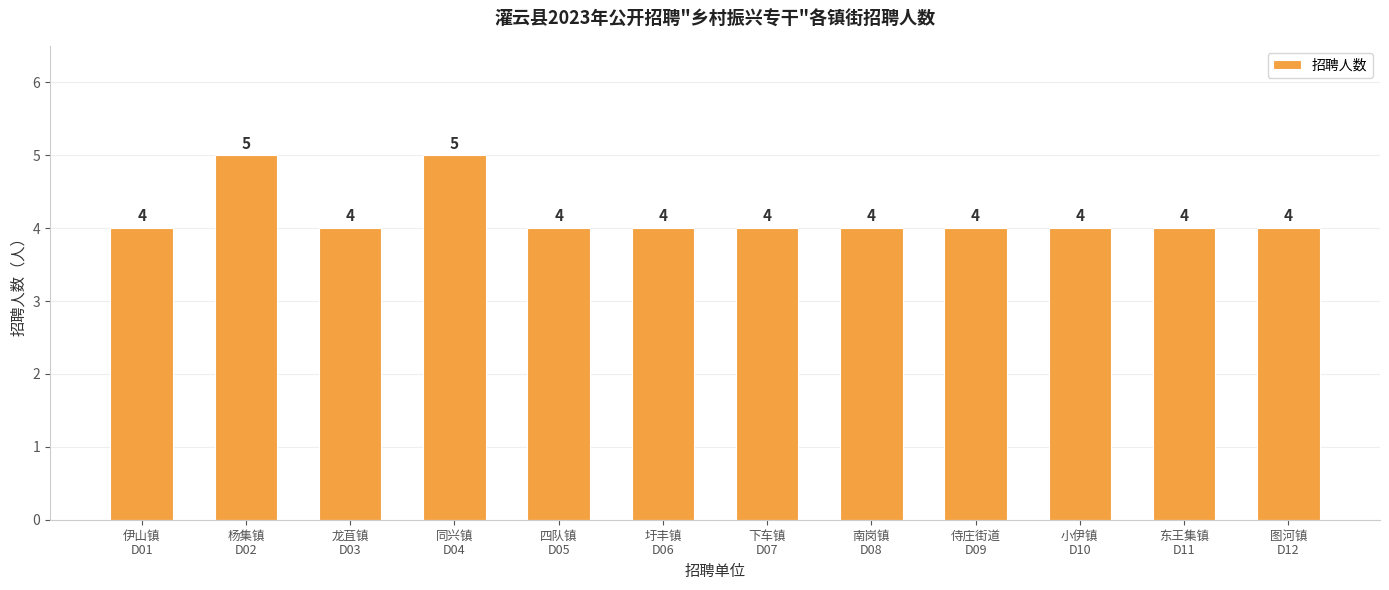

Count the values in the range 4 to 5.

12